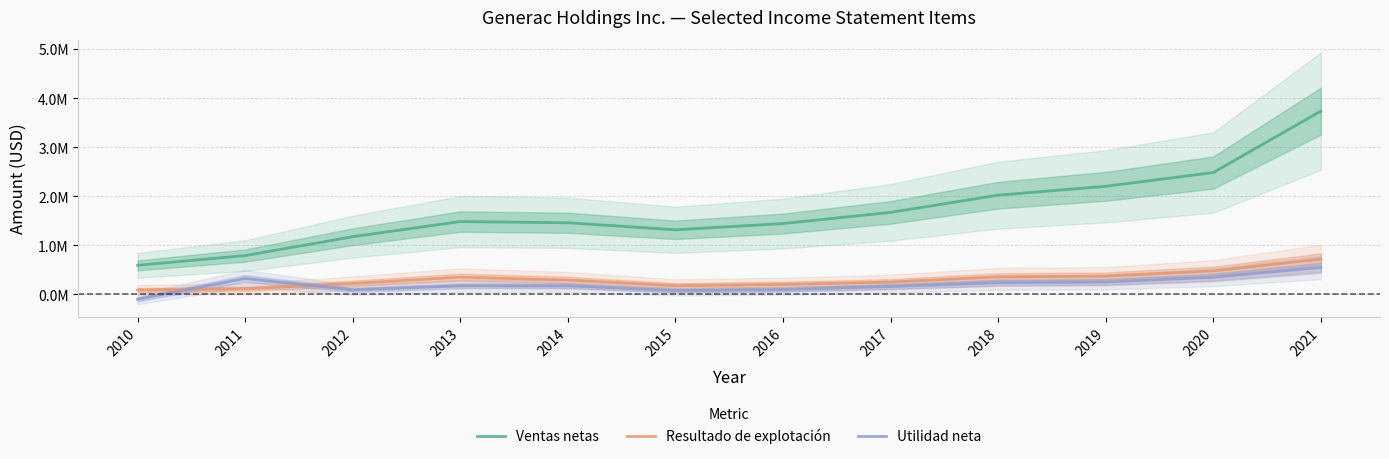

Between 2014 and 2013, which is larger?

2013